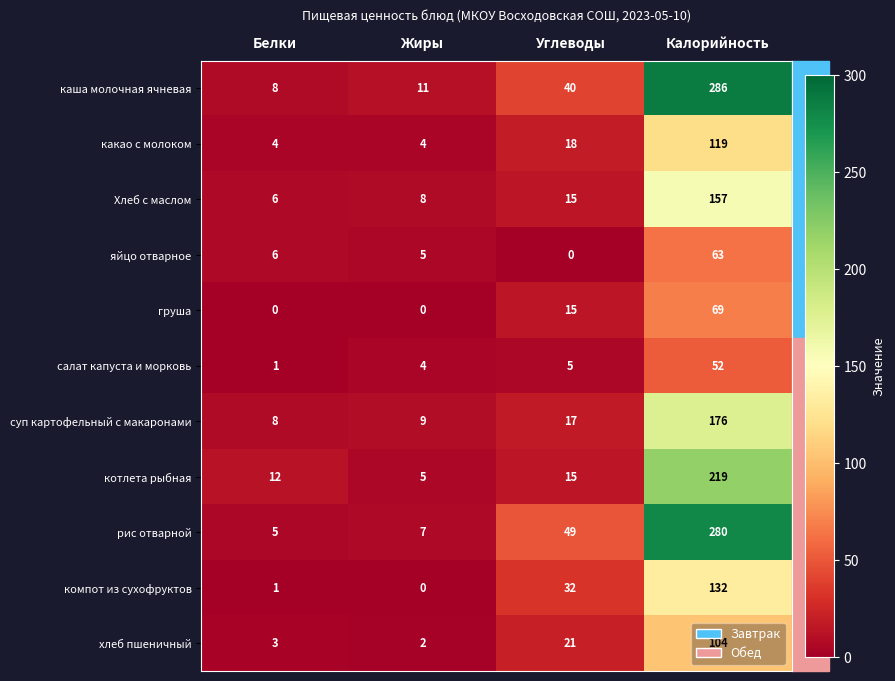

Read the какао с молоком value at Белки, to the nearest 5.

5